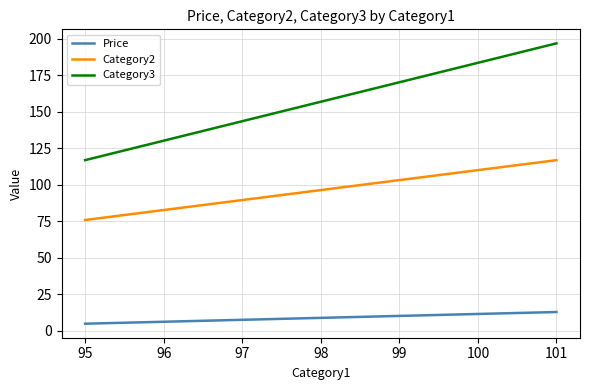

What is the sum of all Category2 values?

193.0